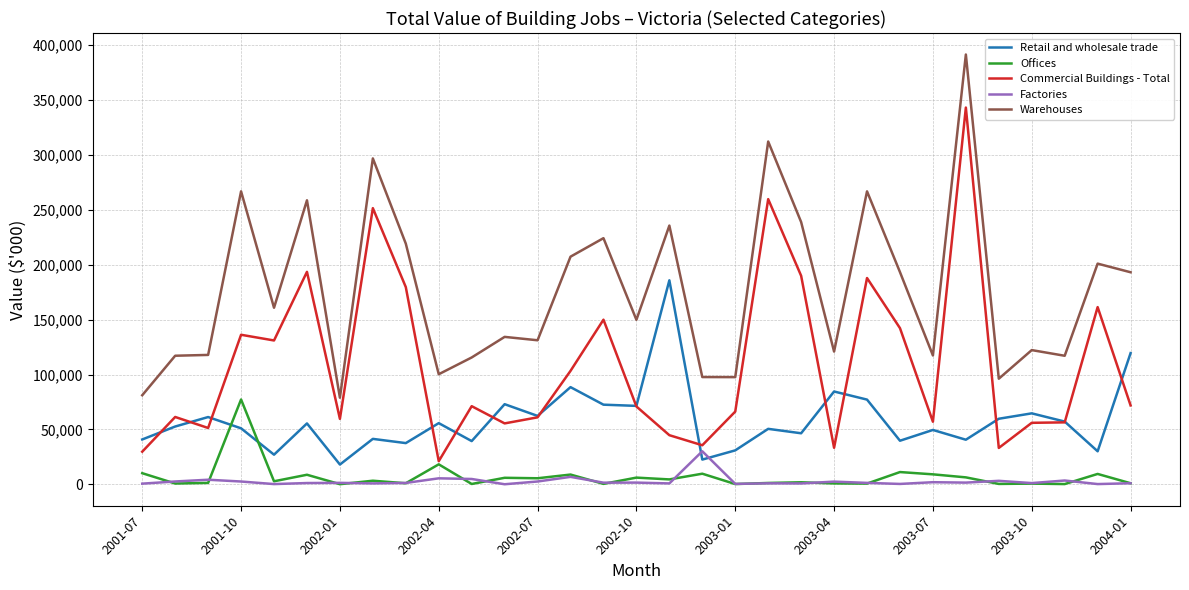

True or false: Commercial Buildings - Total and Warehouses cross at least once.

False